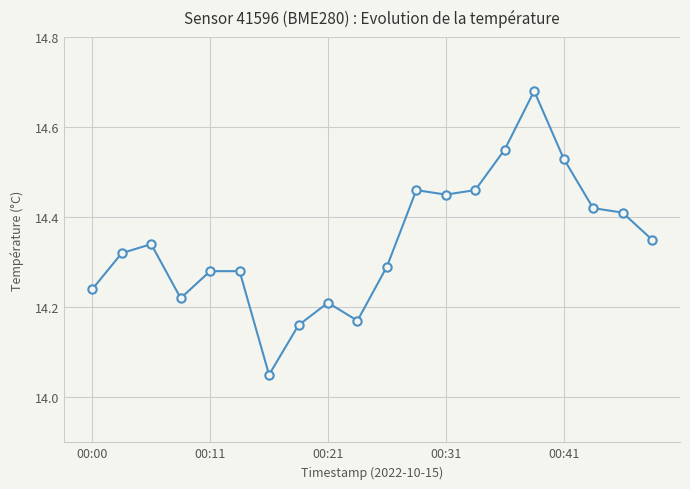

What is the sum of all values?

286.9